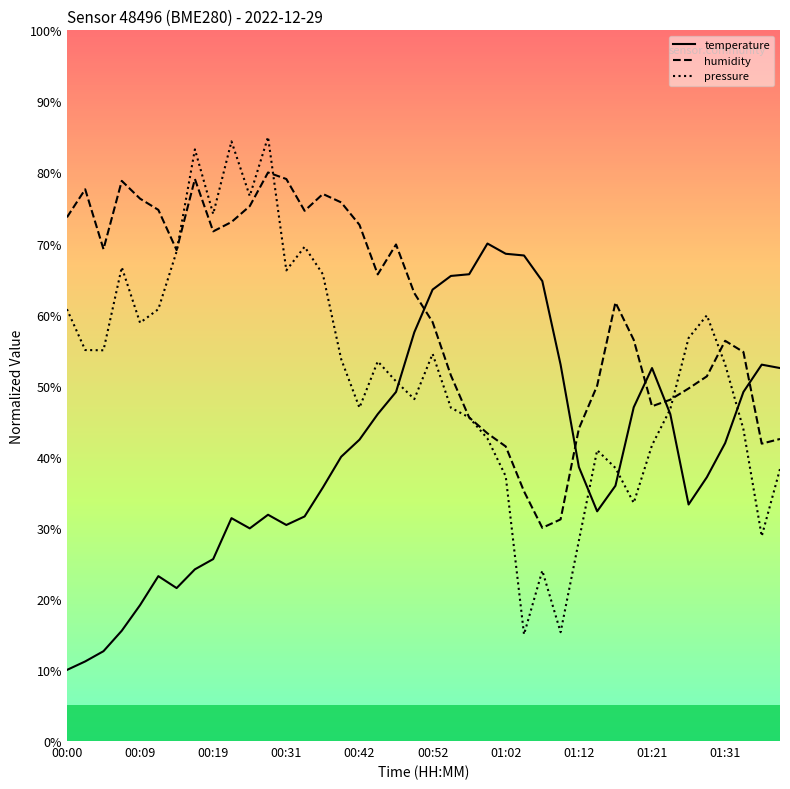

What are all the series names shown in the legend?

temperature, humidity, pressure